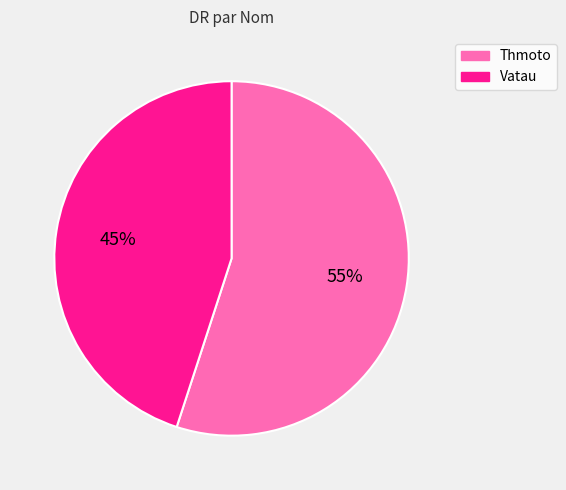

How many segments does this pie chart have?

2